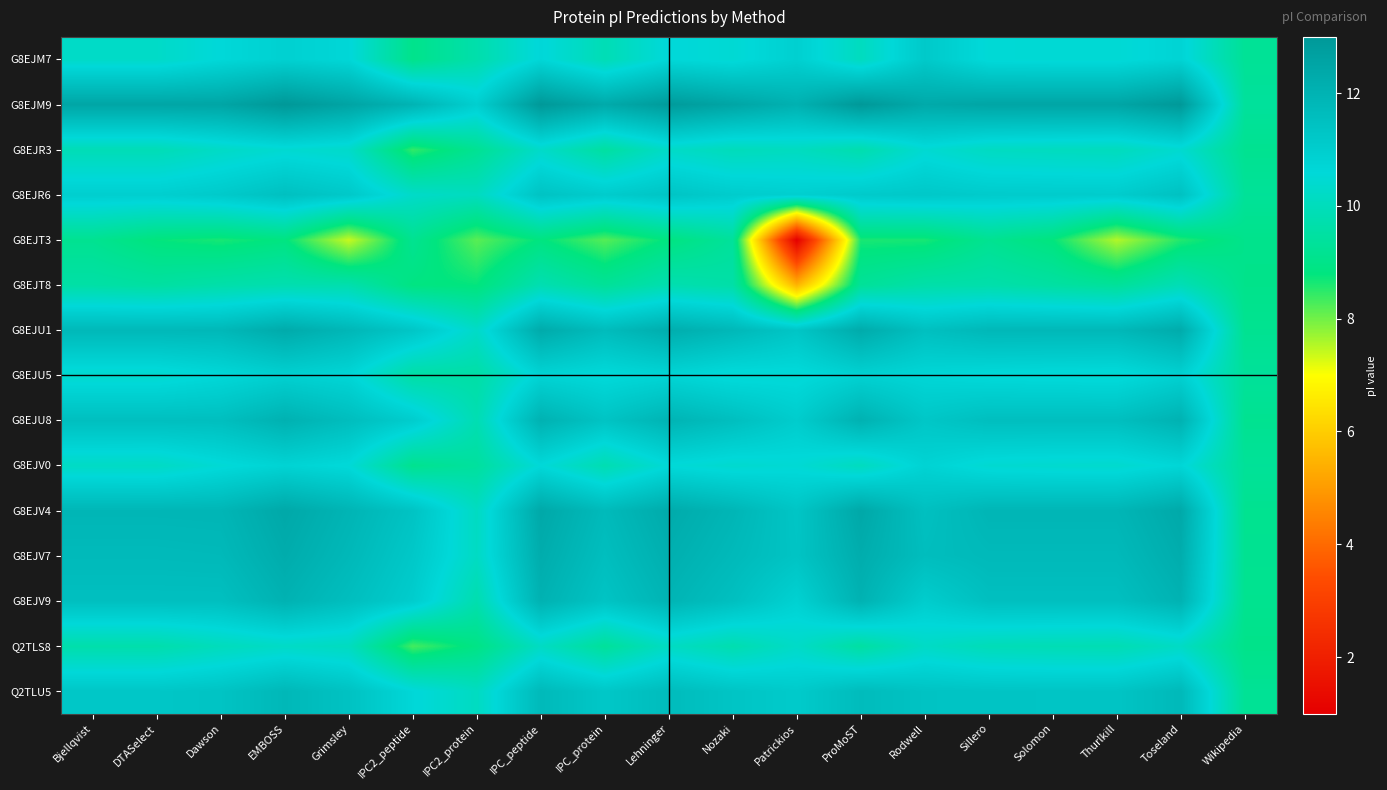

What is the spread (max minus min) of values at IPC_protein?

4.1